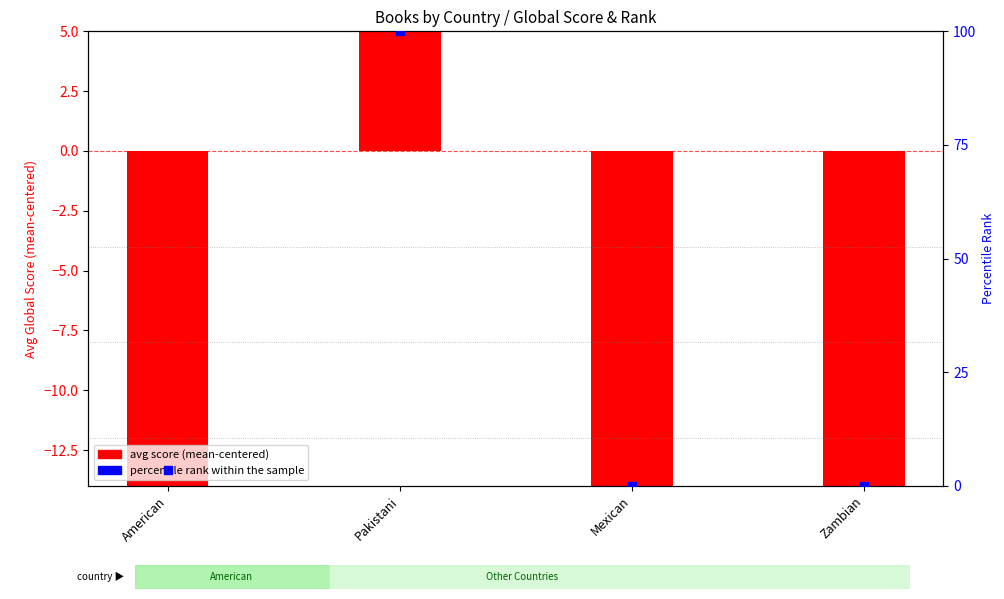

Which series has the largest Y range (max minus min)?

percentile rank within sample